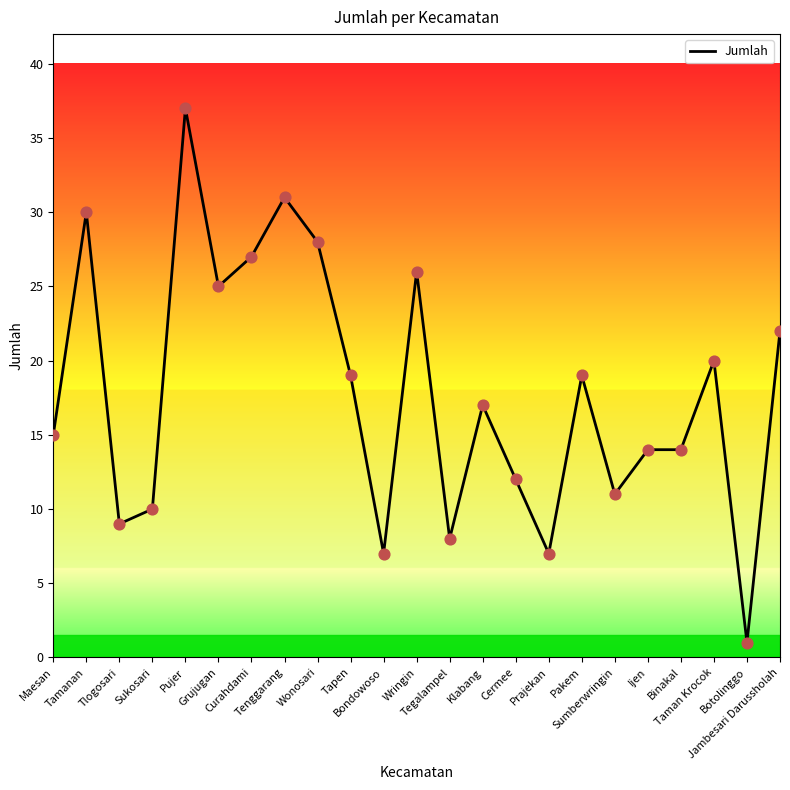

Which has a higher value, Grujugan or Wonosari?

Wonosari